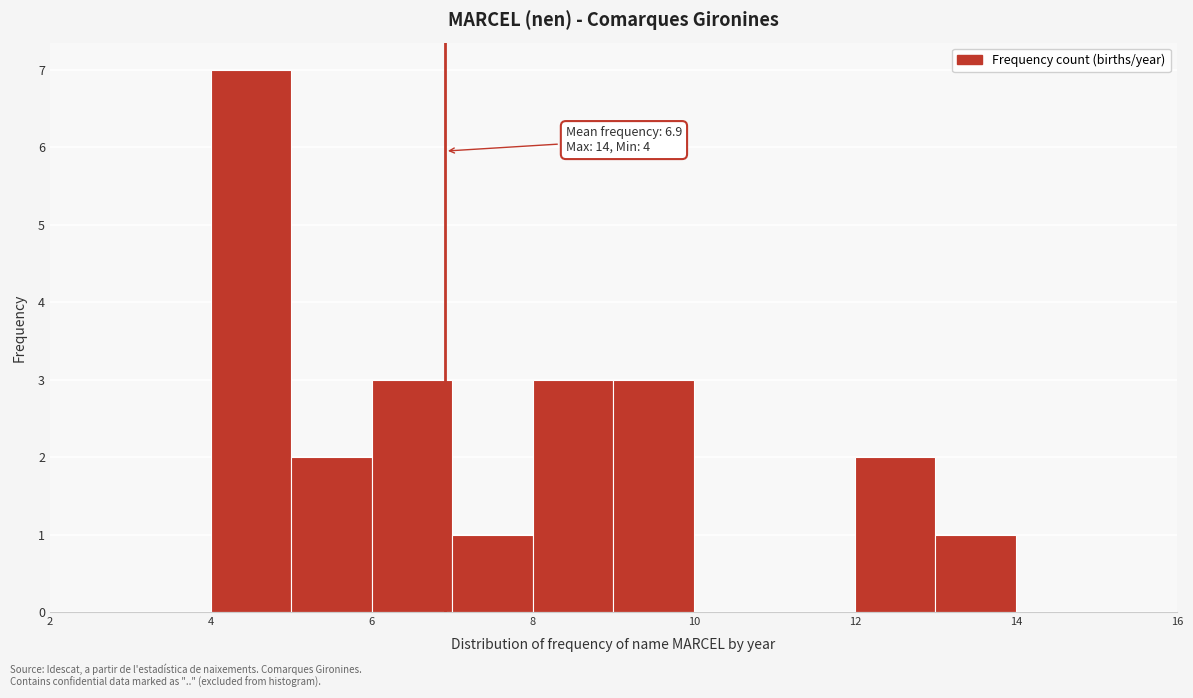

Which range on the x-axis has the tallest bar?

4 to 5